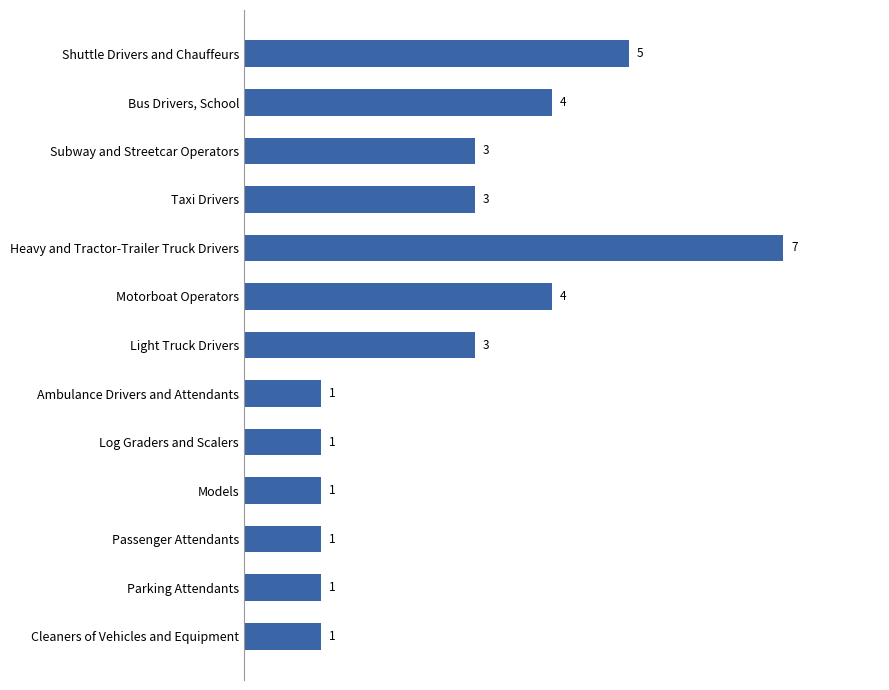

Reading top to bottom, list all the values displayed in this chart.

5	4	3	3	7	4	3	1	1	1	1	1	1